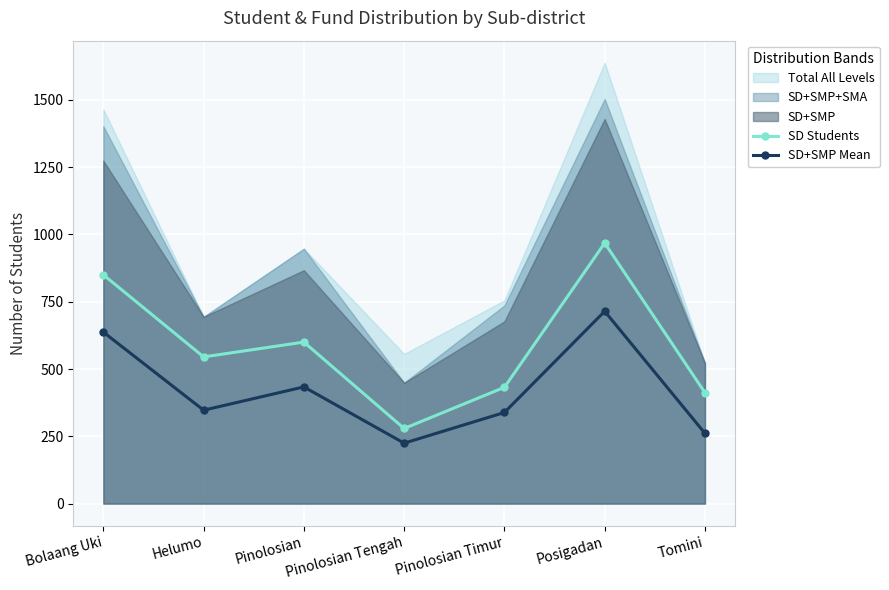

The SD Students series shows 83.9 at Tomini. True or false?

False